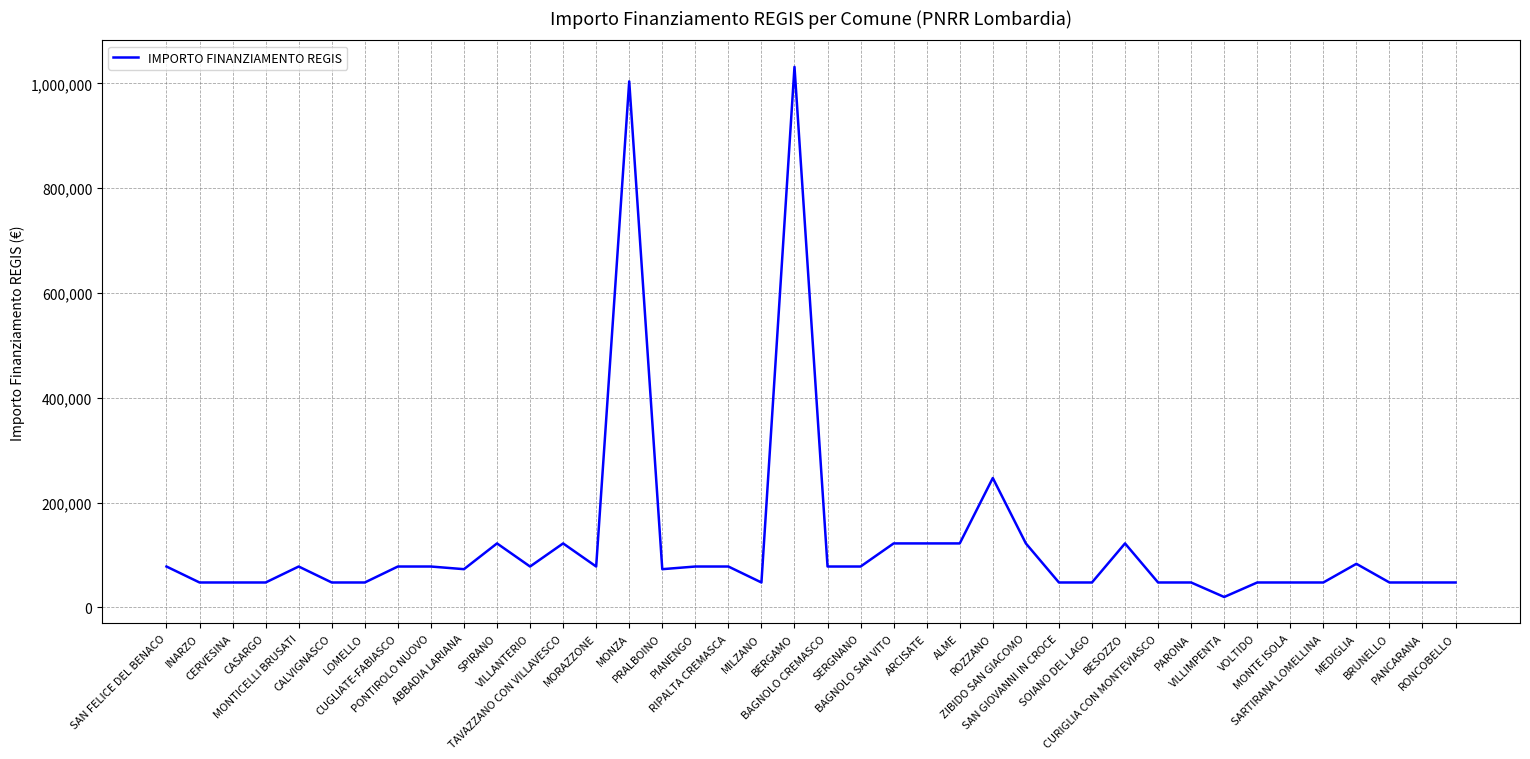

Between SAN FELICE DEL BENACO and BESOZZO, which is larger?

BESOZZO